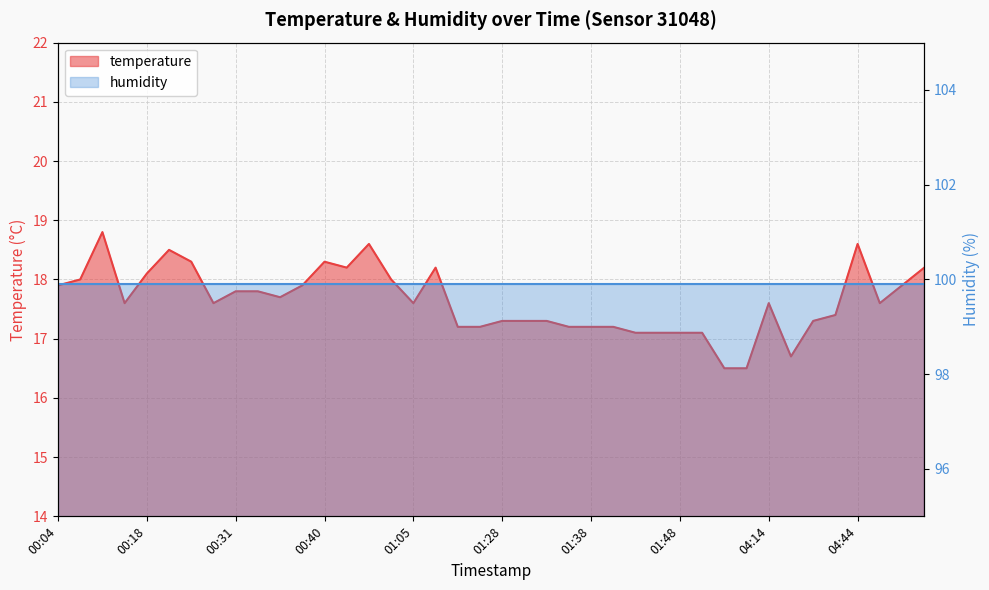

What is the sum of all values?

705.5